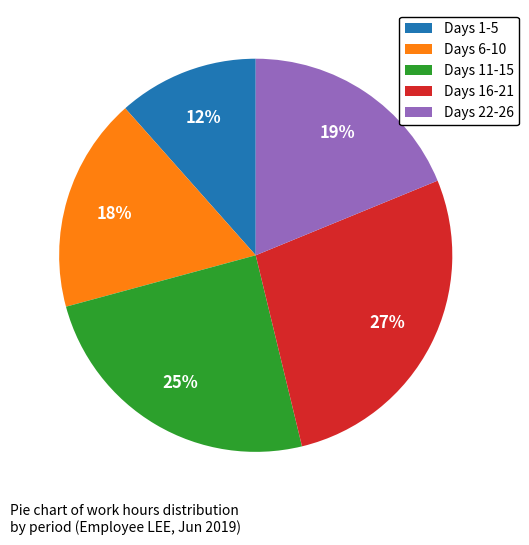

Between Days 1-5 and Days 6-10, which is larger?

Days 6-10